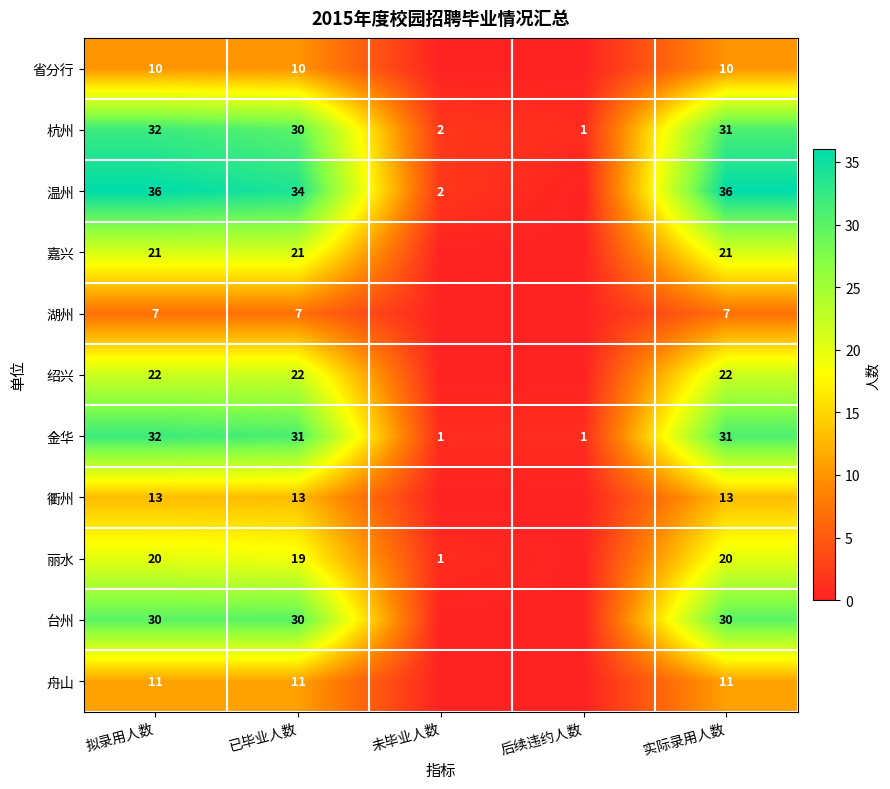

Is it true that 金华 equals 55 at 实际录用人数?

False